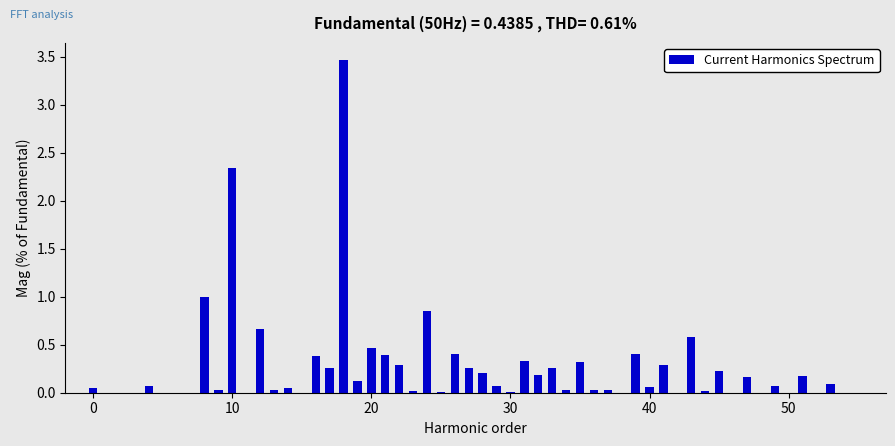

What is the maximum value shown in the chart?

3.5